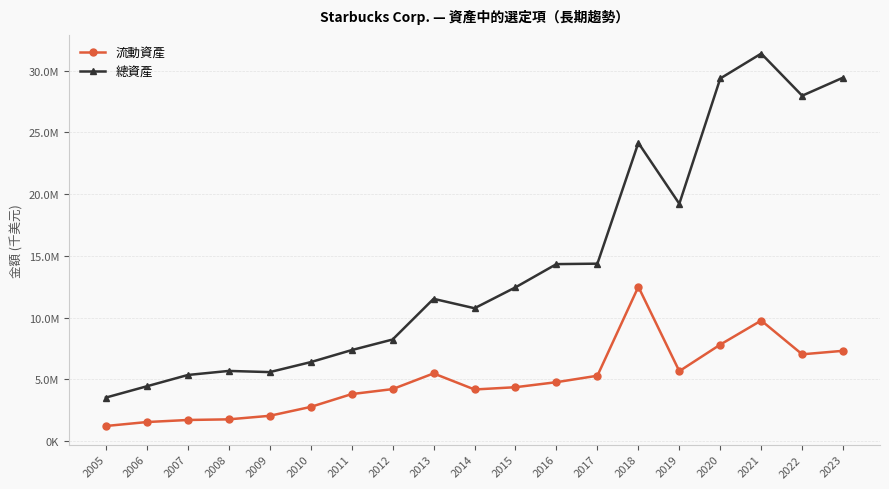

Reading left to right, what are all the values shown in this chart?

流動資產: 2005=1209334	2006=1529788	2007=1696487	2008=1748000	2009=2035800	2010=2756400	2011=3794900	2012=4199600	2013=5471400	2014=4168700	2015=4352700	2016=4760500	2017=5283400	2018=12494200	2019=5653900	2020=7806400	2021=9756400	2022=7018700	2023=7303400
總資產: 2005=3514065	2006=4428941	2007=5343878	2008=5672600	2009=5576800	2010=6385900	2011=7360400	2012=8219200	2013=11516700	2014=10752900	2015=12446100	2016=14329500	2017=14365600	2018=24156400	2019=19219600	2020=29374500	2021=31392600	2022=27978400	2023=29445500